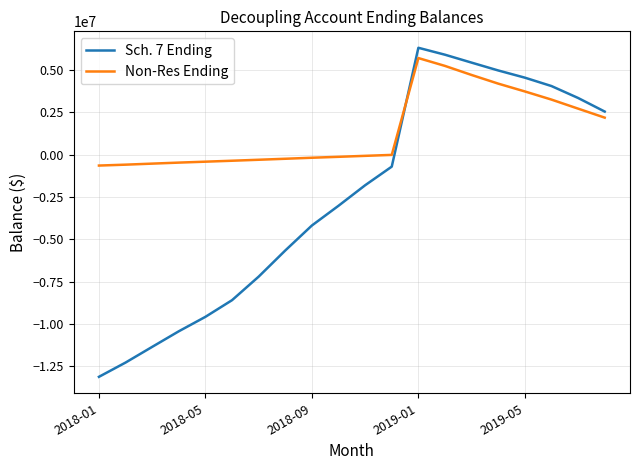

Which series has the largest total across all categories?

Non-Res Ending